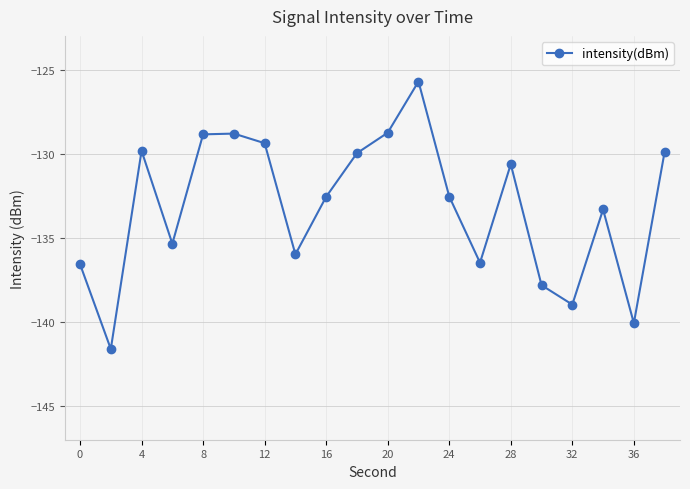

How many interior local valleys (lower than both neighbors) does the data have?

6